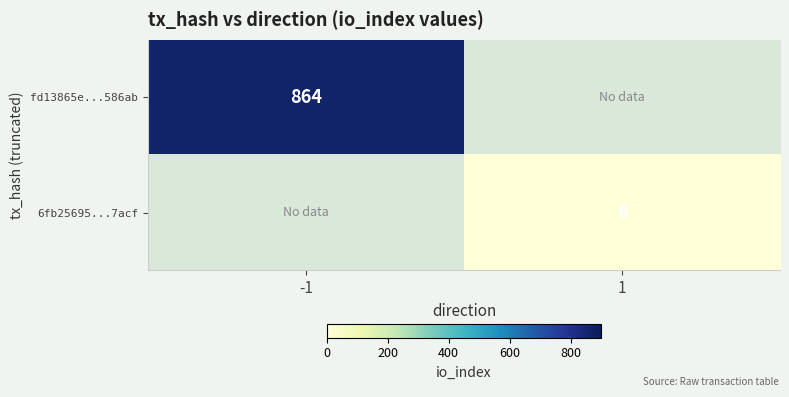

Which category has the lowest value across all series?

1